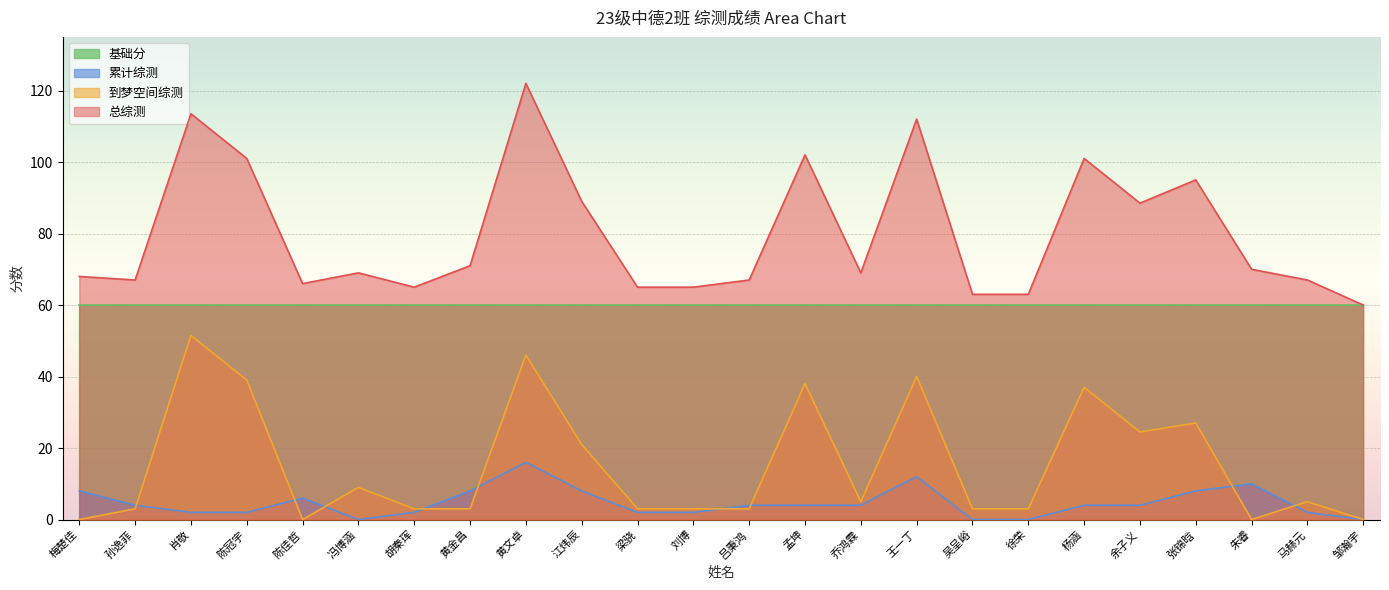

How many series are shown in this chart?

4